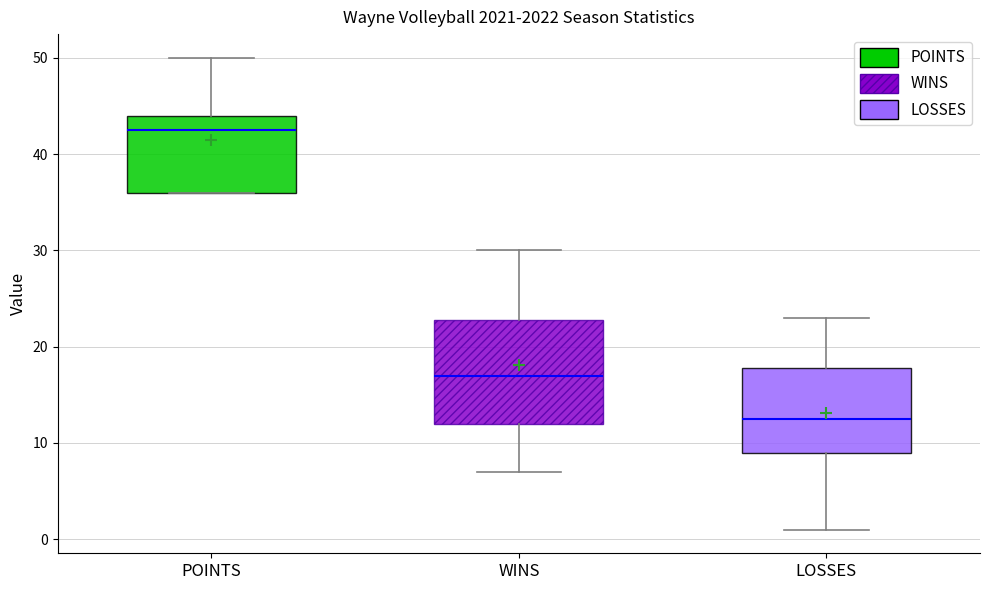

Where does the median line of the box for LOSSES sit on the y-axis? The values are not printed on the chart, so give them approximately, as read against the axis.

13